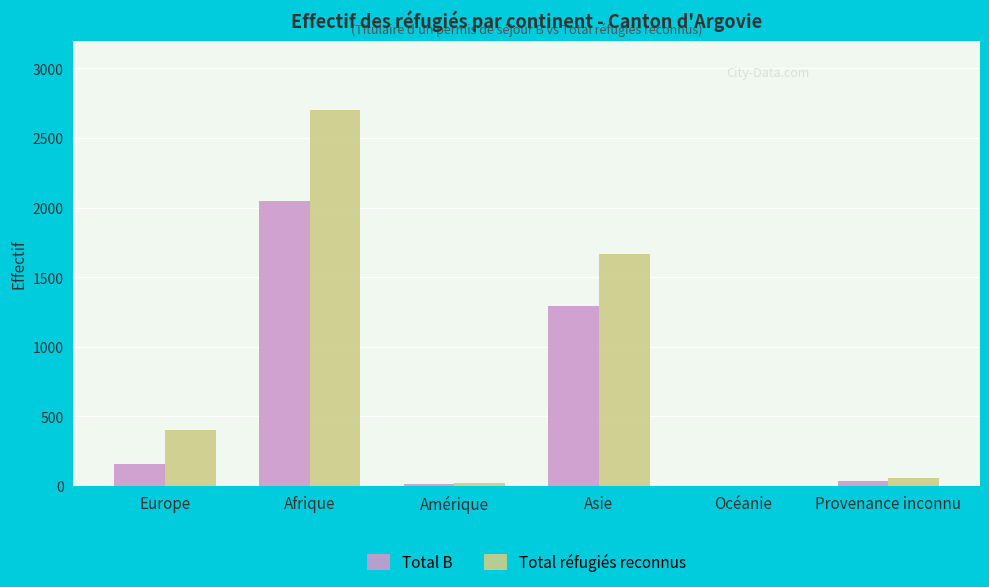

The value of Total B at Afrique is 2045. True or false?

True